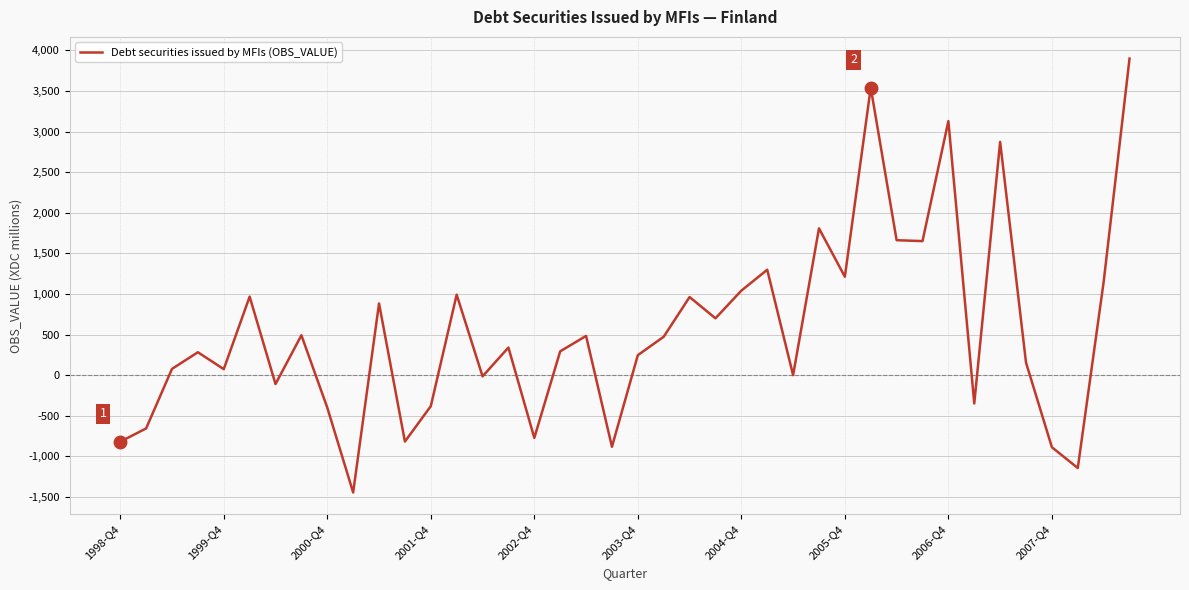

How many series are shown in this chart?

1